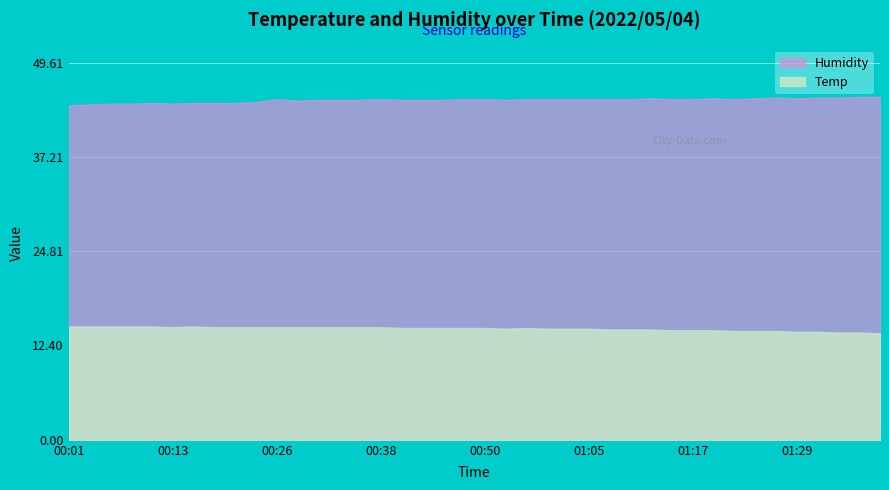

What is the sum of all Humidity values?

1787.0